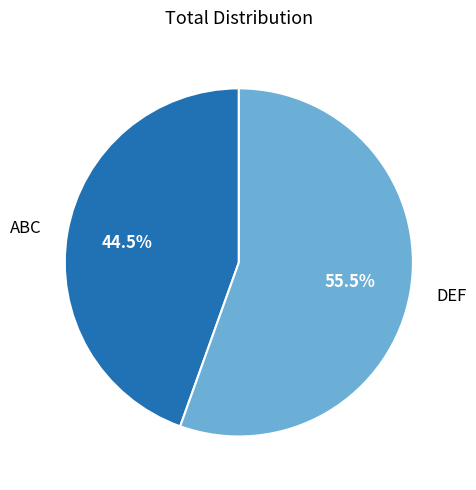

How many segments does this pie chart have?

2